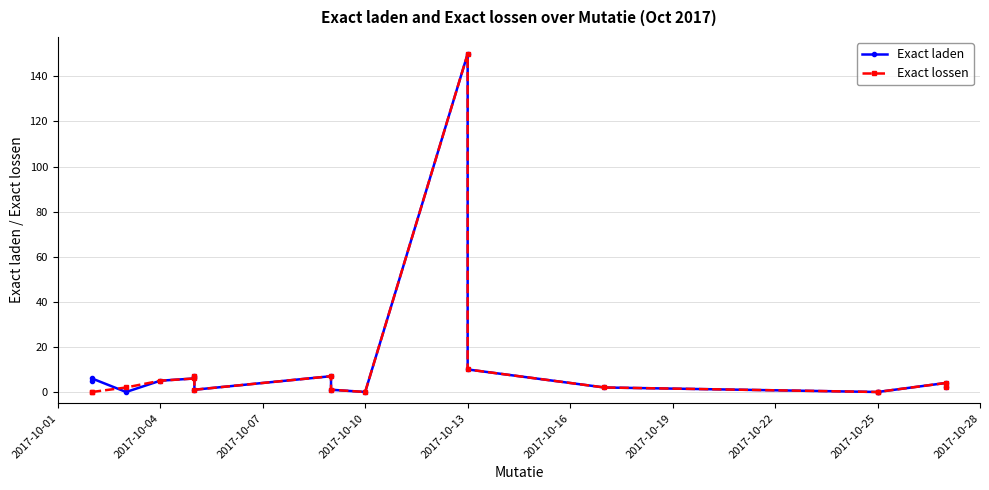

Which series has the widest spread of values?

Exact laden